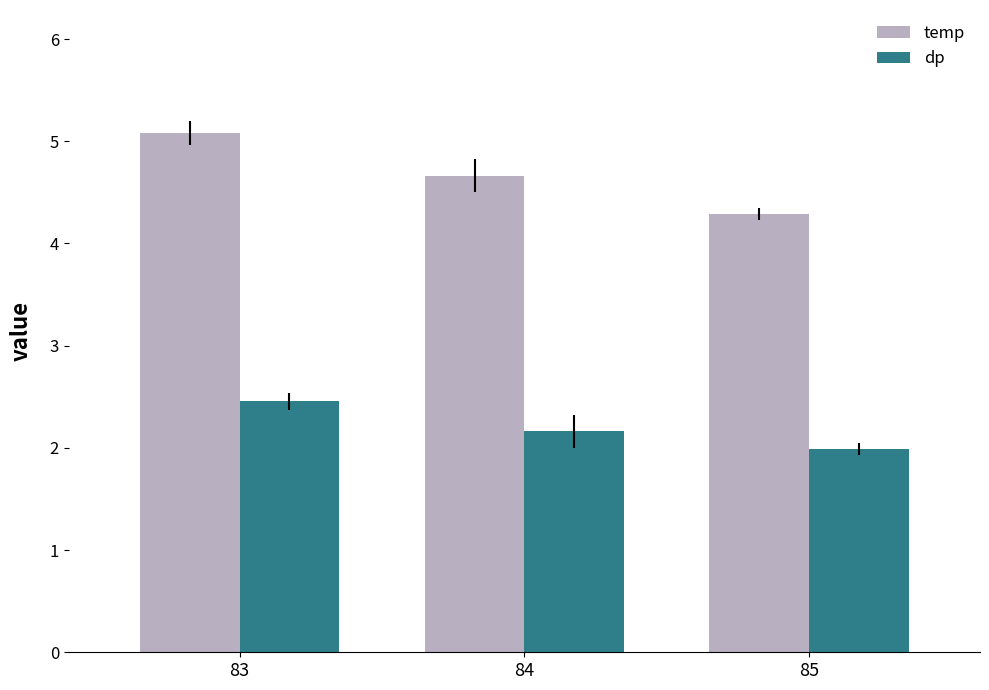

Reading left to right, extract all data points from this chart.

temp: 5.1	4.7	4.3
dp: 2.5	2.2	2.0